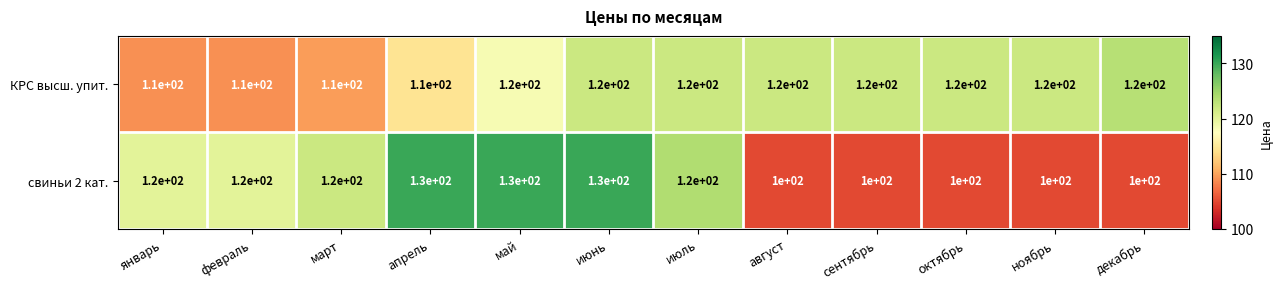

How many КРС высш. упит. values are between 110 and 120?

12